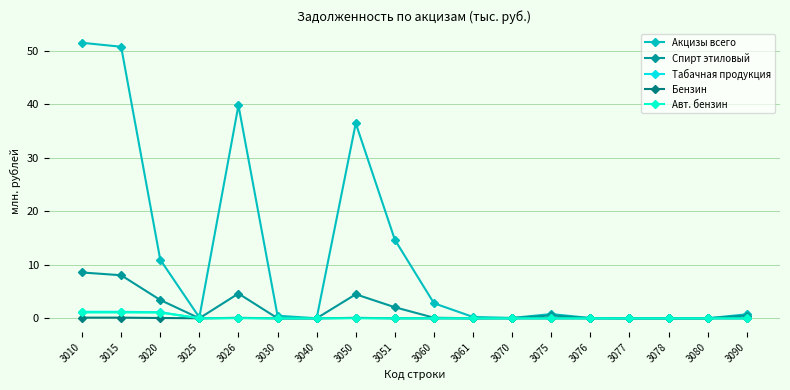

How many data points does each series have?

18